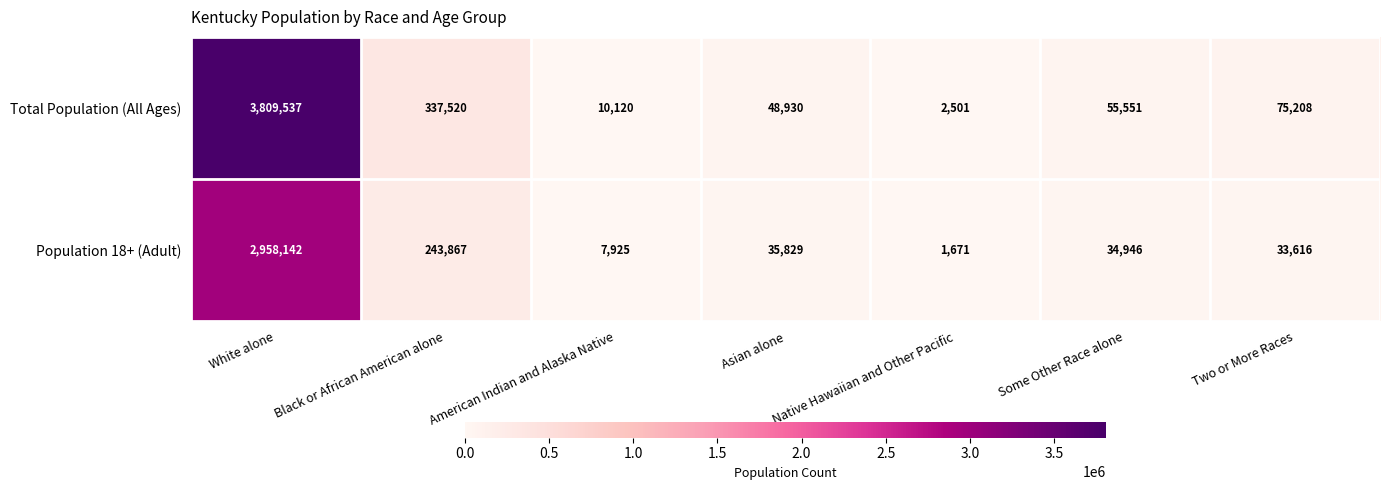

Where does the Population 18+ (Adult) series first go above 34946?

White alone